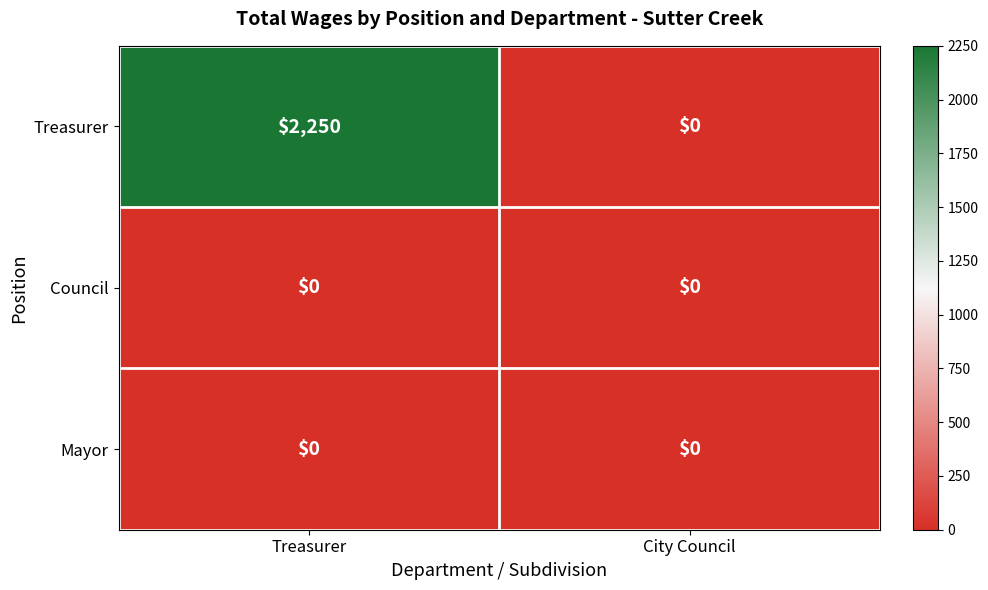

At which category does the chart reach its peak across all series?

Treasurer